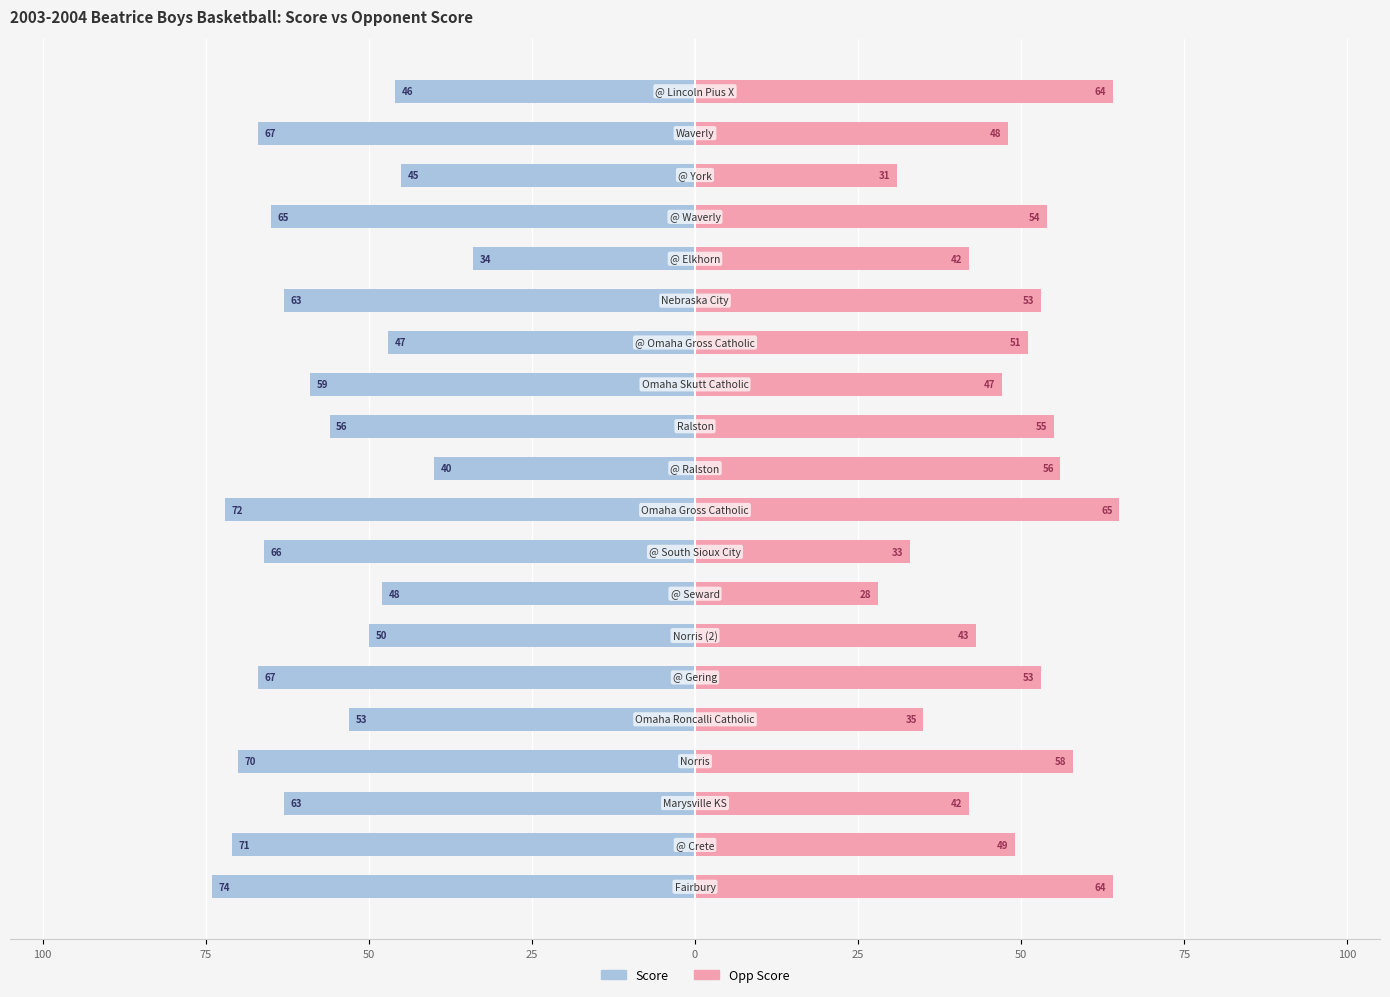

True or false: Score has a value of -18.3 at 10.

False